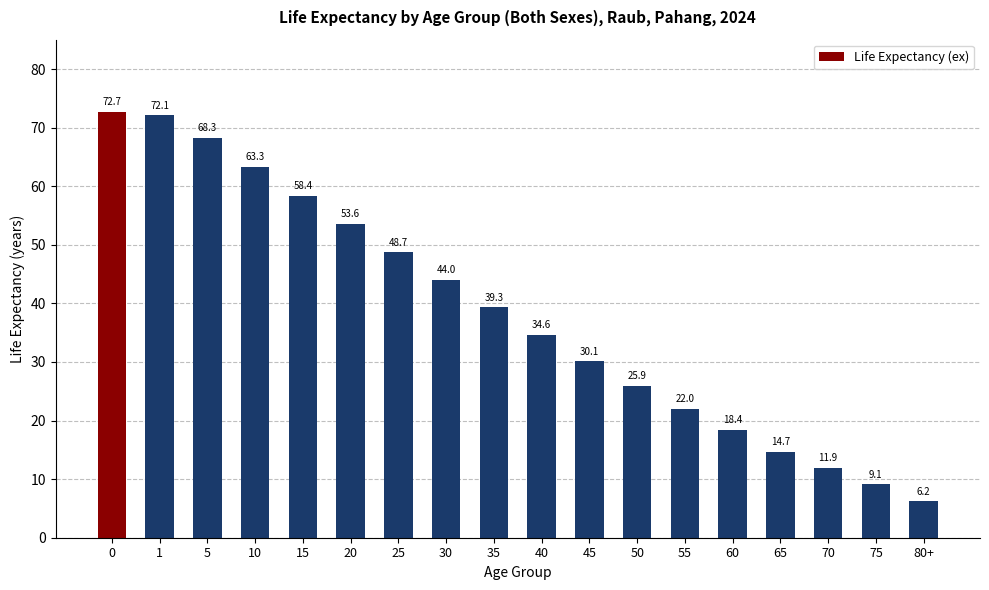

Reading left to right, list all the values displayed in this chart.

72.7	72.1	68.3	63.3	58.4	53.6	48.7	44.0	39.3	34.6	30.1	25.9	22.0	18.4	14.7	11.9	9.1	6.2